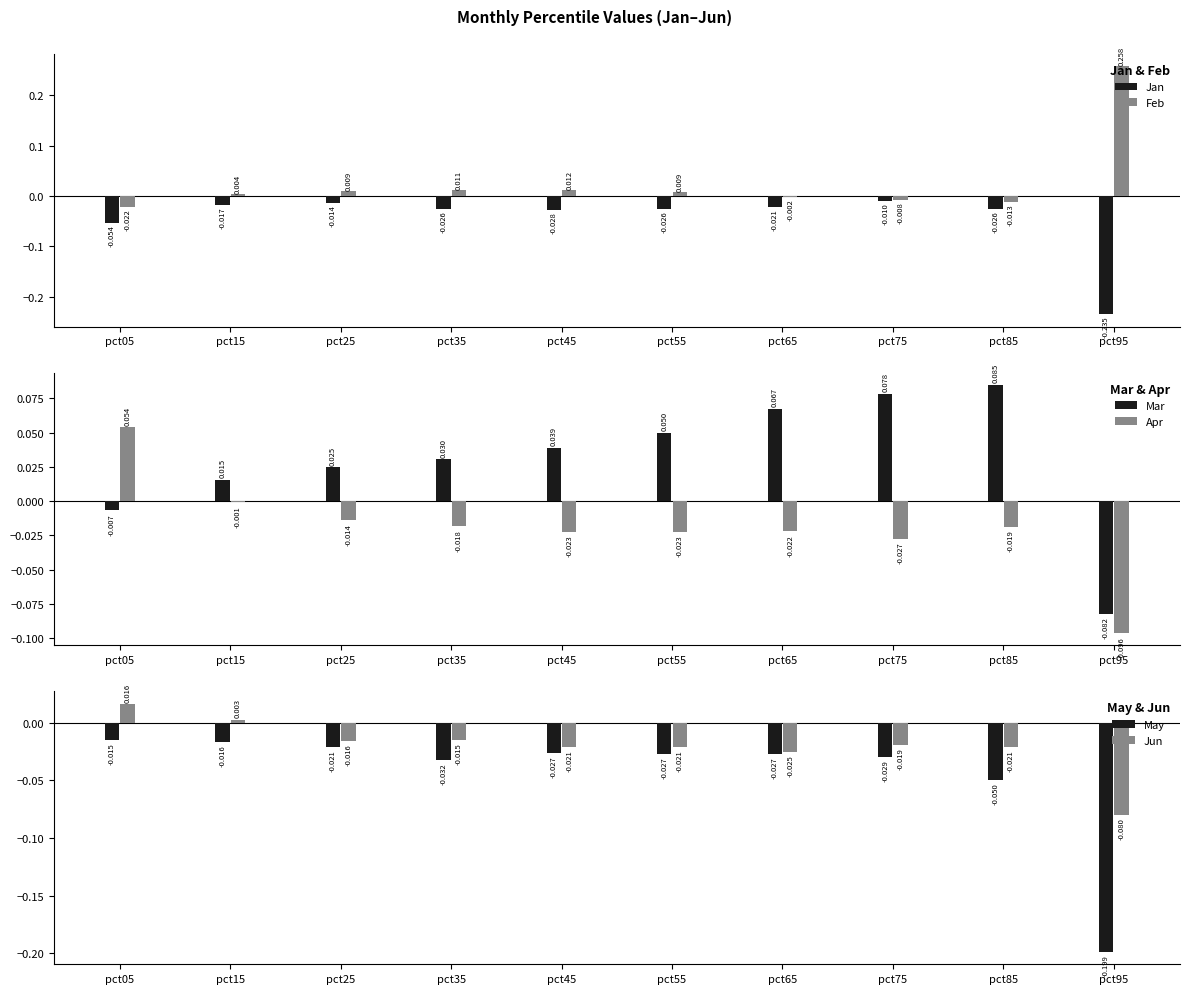

The Jun series shows 0.0 at pct15. True or false?

True